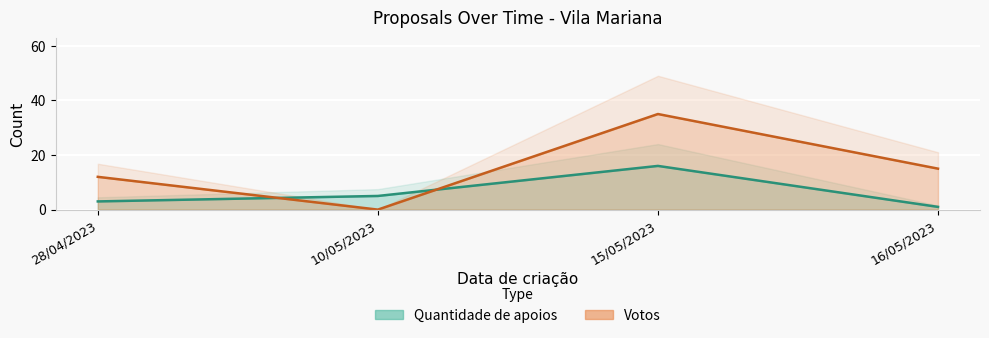

What is the value of the Votos point at the 4th from the left?

15